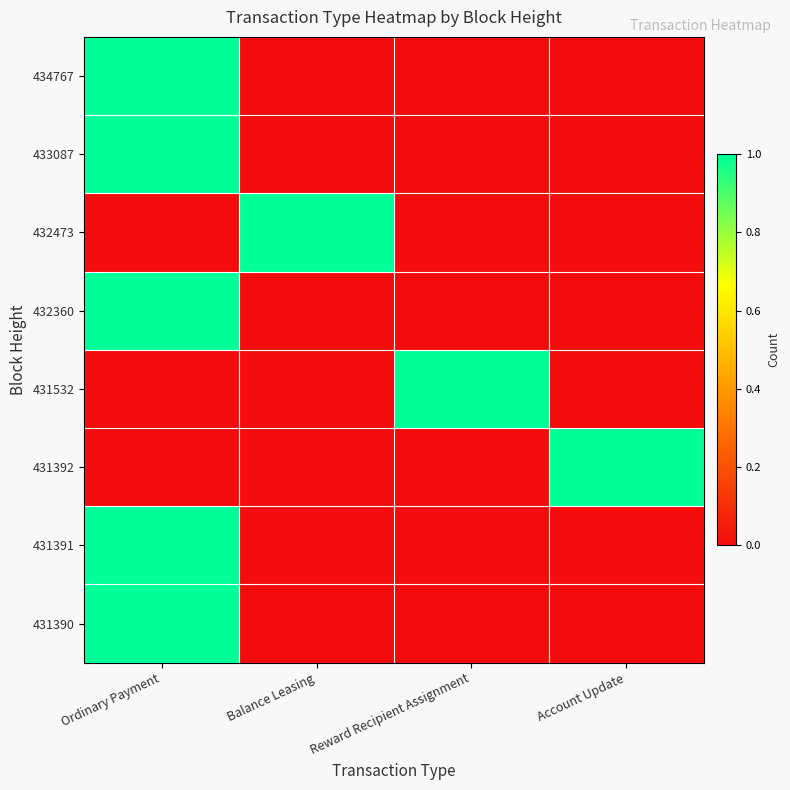

Reading left to right, transcribe all the data shown in this chart.

434767: Ordinary Payment=1	Balance Leasing=0	Reward Recipient Assignment=0	Account Update=0
433087: Ordinary Payment=1	Balance Leasing=0	Reward Recipient Assignment=0	Account Update=0
432473: Ordinary Payment=0	Balance Leasing=1	Reward Recipient Assignment=0	Account Update=0
432360: Ordinary Payment=1	Balance Leasing=0	Reward Recipient Assignment=0	Account Update=0
431532: Ordinary Payment=0	Balance Leasing=0	Reward Recipient Assignment=1	Account Update=0
431392: Ordinary Payment=0	Balance Leasing=0	Reward Recipient Assignment=0	Account Update=1
431391: Ordinary Payment=1	Balance Leasing=0	Reward Recipient Assignment=0	Account Update=0
431390: Ordinary Payment=1	Balance Leasing=0	Reward Recipient Assignment=0	Account Update=0